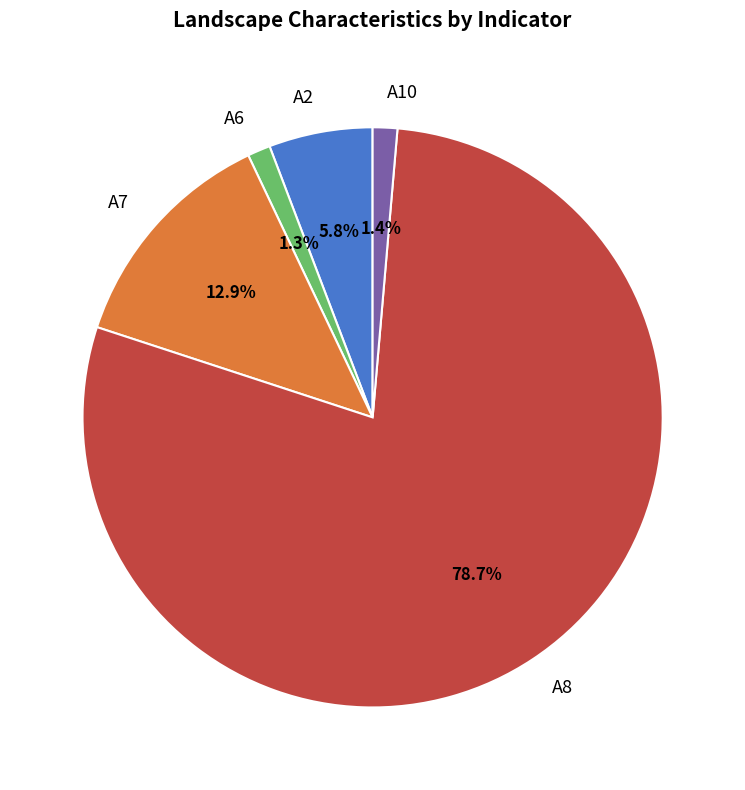

Count the number of slices in the pie.

5